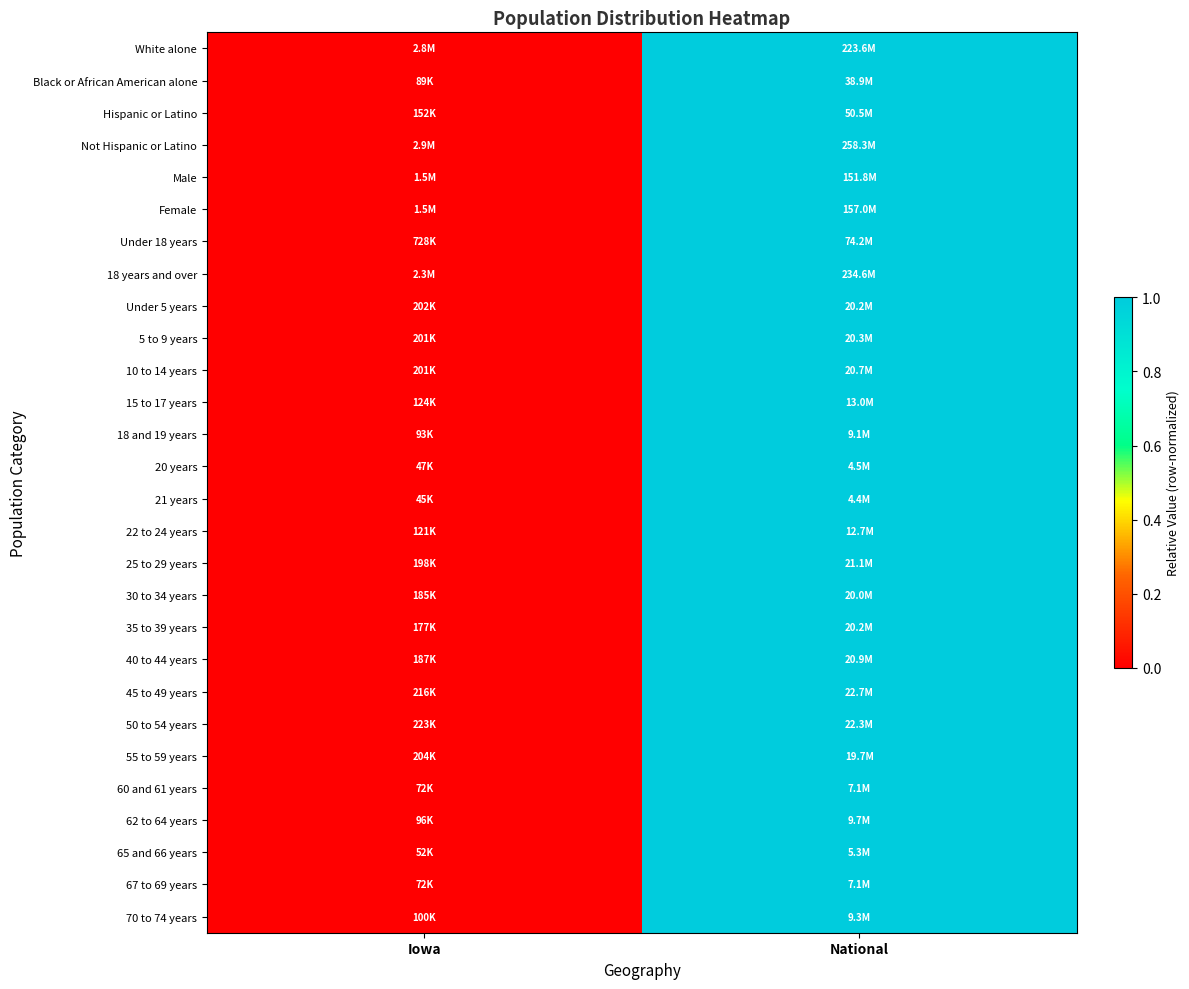

List the series in order of their peak value, highest first.

White alone, Black or African American alone, Hispanic or Latino, Not Hispanic or Latino, Male, Female, Under 18 years, 18 years and over, Under 5 years, 5 to 9 years, 10 to 14 years, 15 to 17 years, 18 and 19 years, 20 years, 21 years, 22 to 24 years, 25 to 29 years, 30 to 34 years, 35 to 39 years, 40 to 44 years, 45 to 49 years, 50 to 54 years, 55 to 59 years, 60 and 61 years, 62 to 64 years, 65 and 66 years, 67 to 69 years, 70 to 74 years